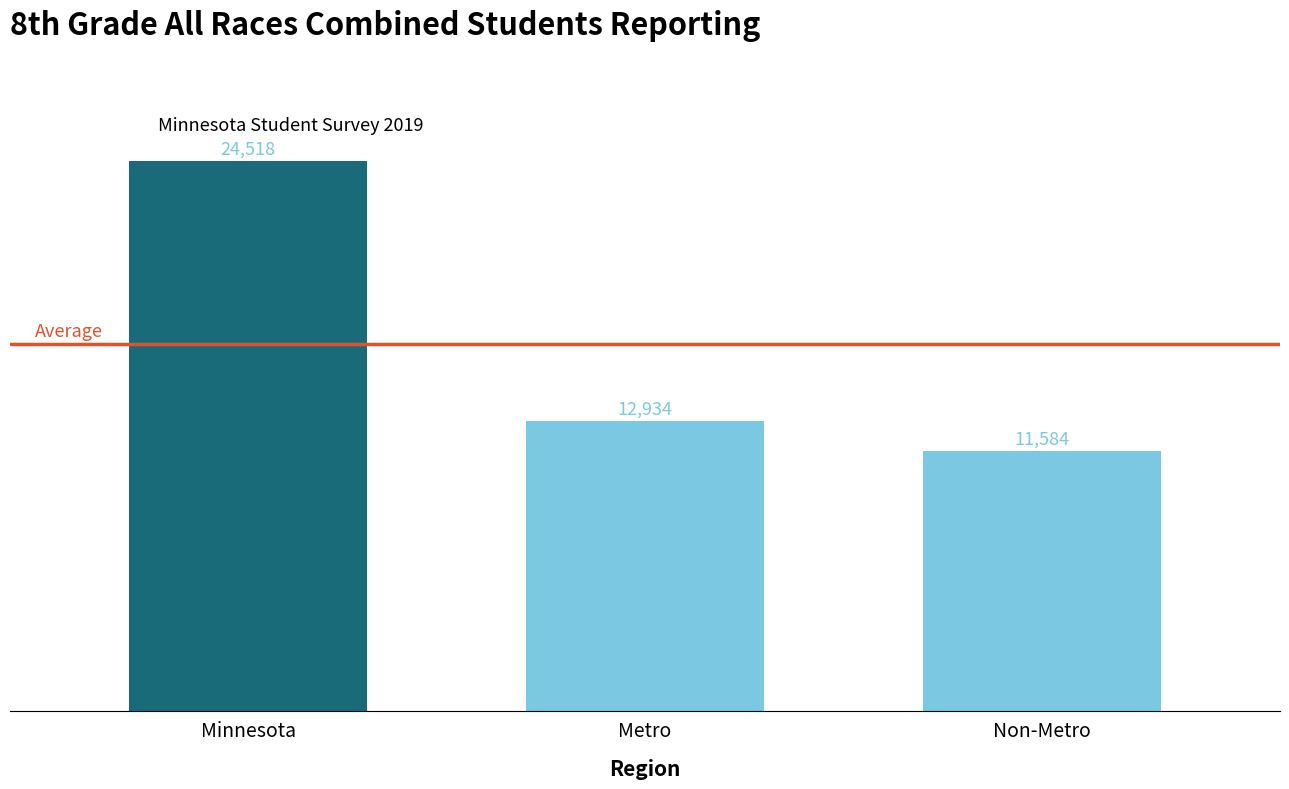

How many data points are less than 12934?

1